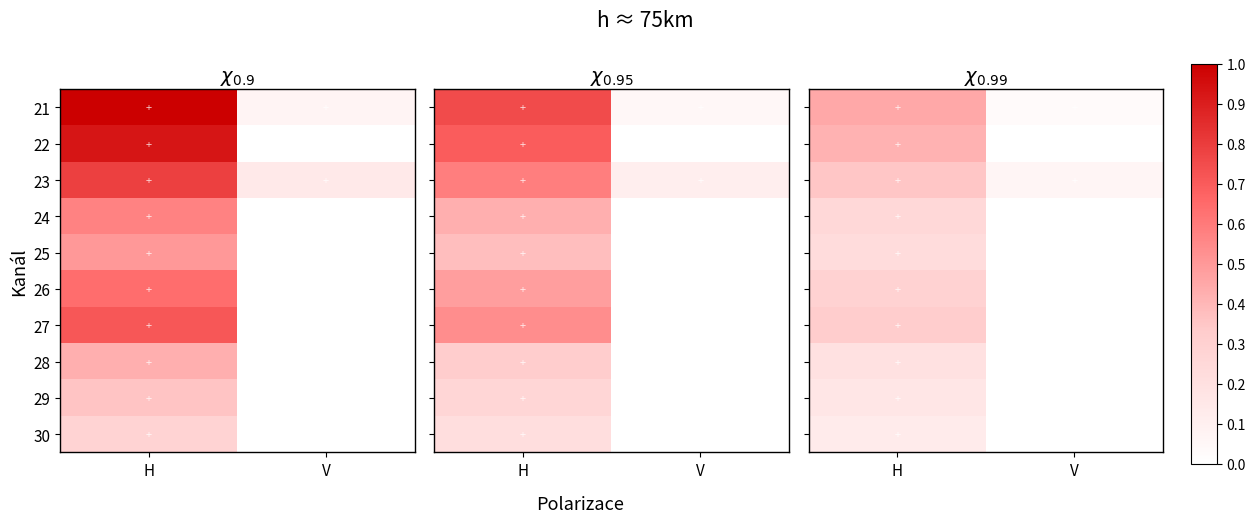

What is the difference between the 28 values at V and H?

0.2